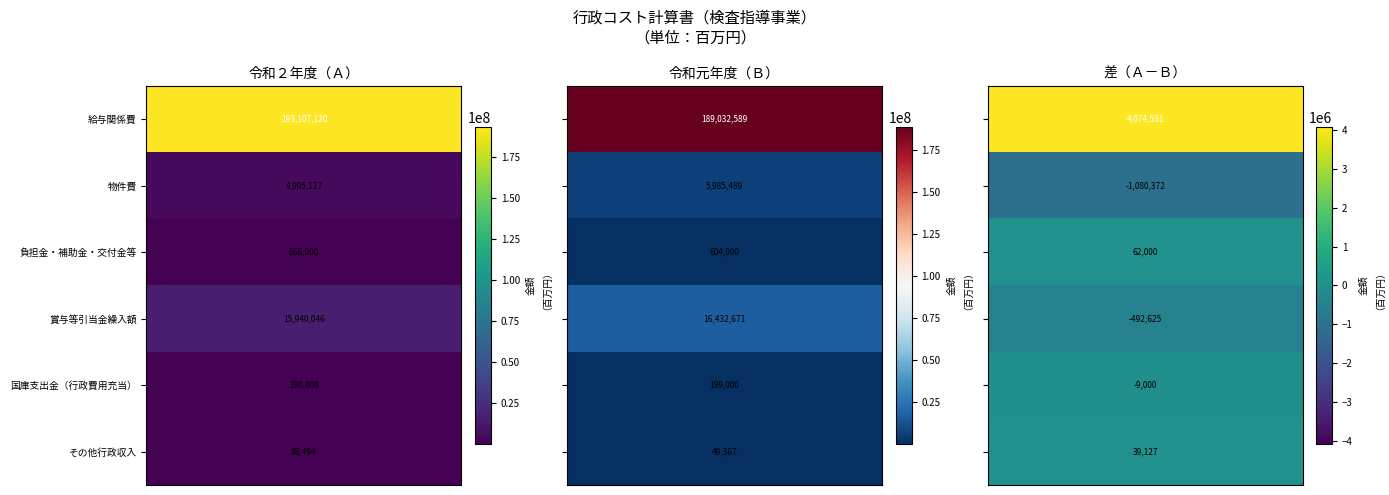

Between 2 and 1, which is larger?

1